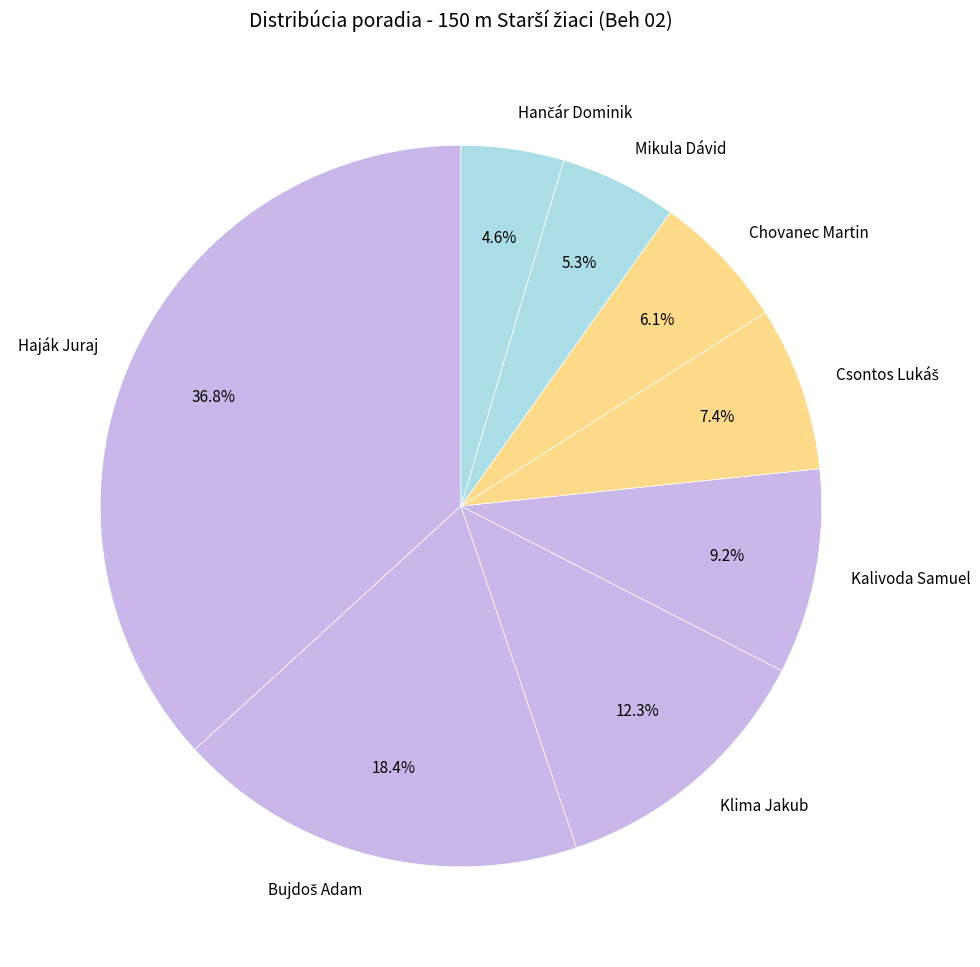

What portion of the pie excludes Klima Jakub?

87.7%